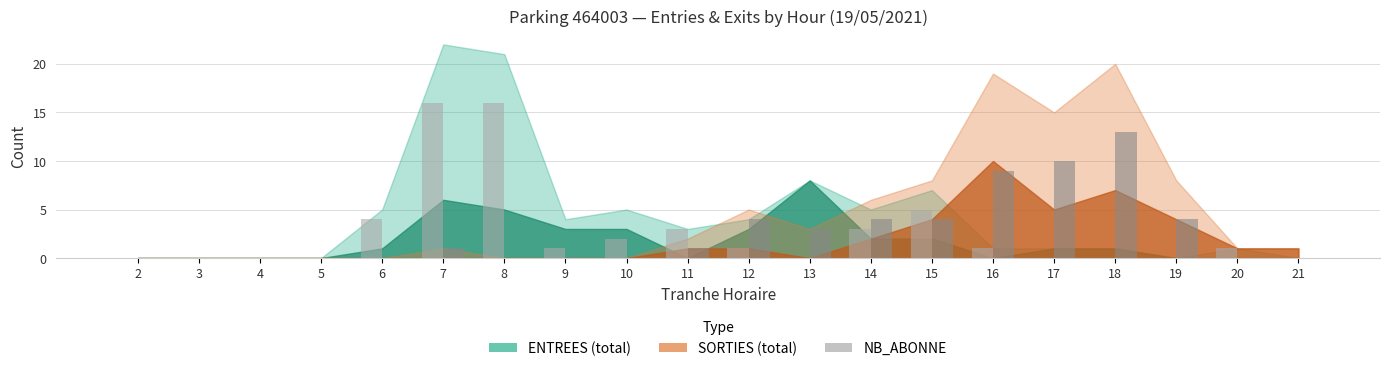

What is the maximum value shown in the chart?

16